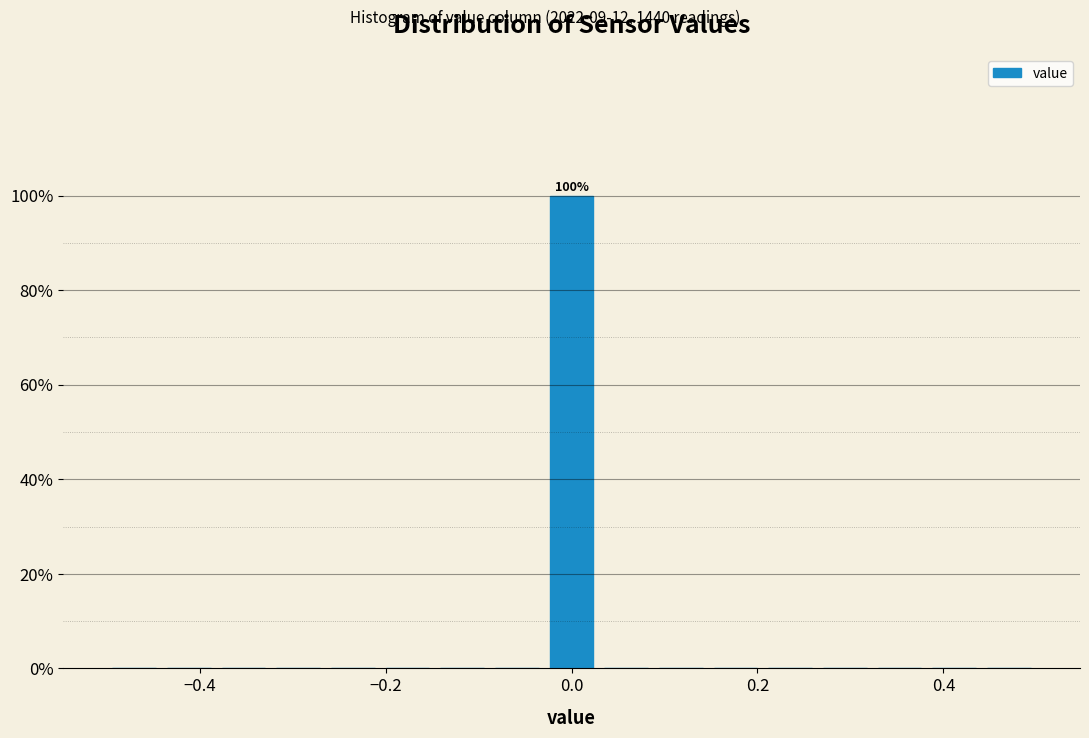

Around what value on the x-axis is the tallest bar? Give the approximate position of its centre, as read against the axis.

0.00